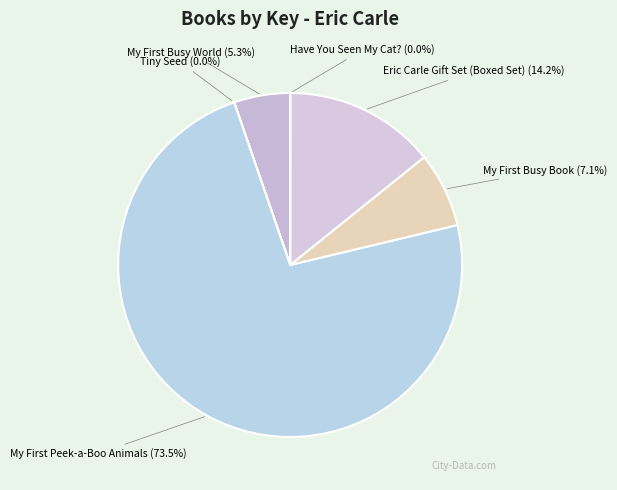

Which category has the biggest portion of the pie?

My First Peek-a-Boo Animals